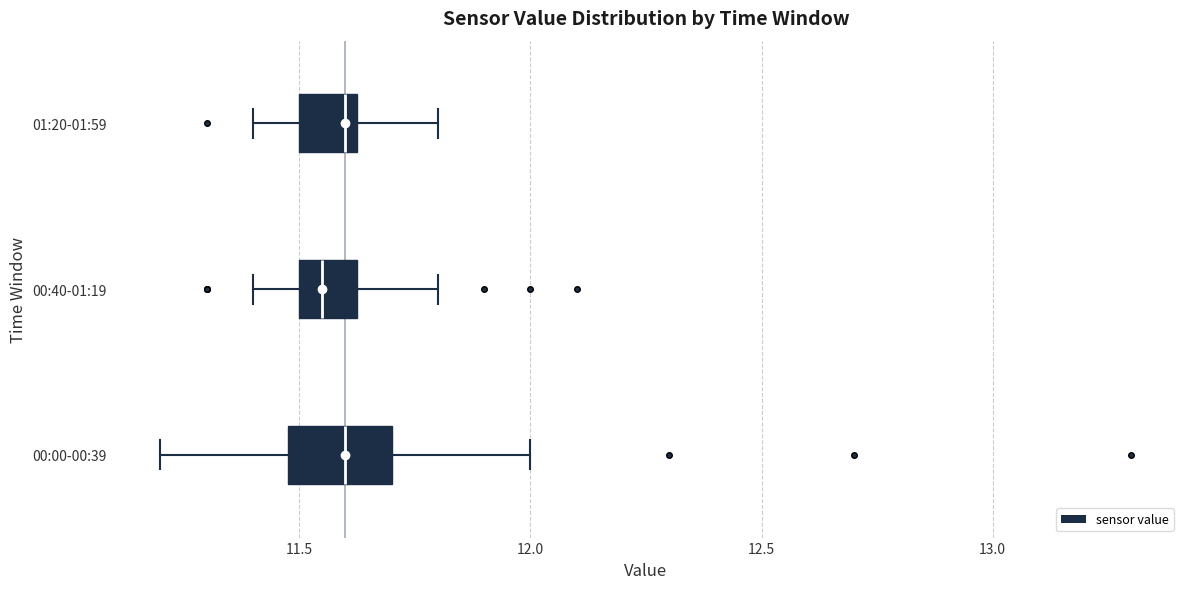

Comparing the boxes themselves (not the whiskers), which one is the widest?

00:00-00:39